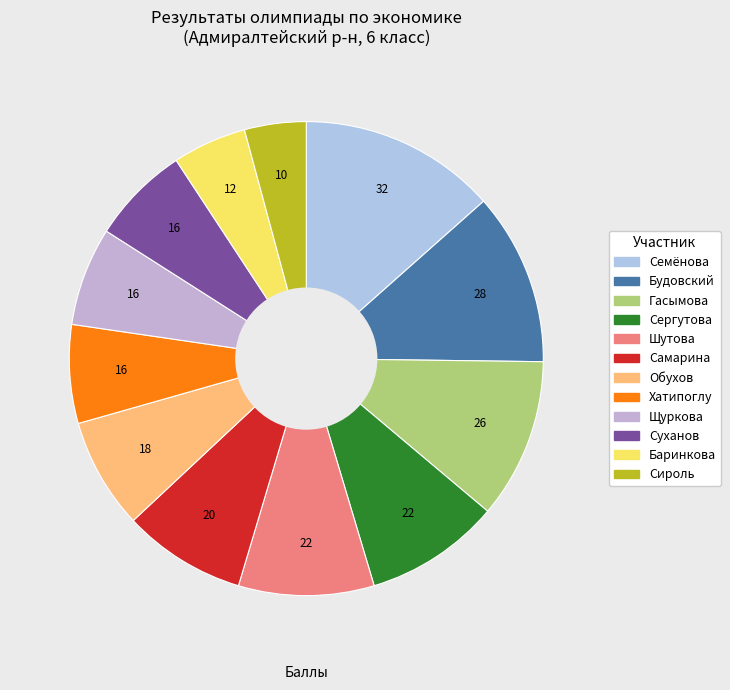

What is the largest slice in the pie chart?

ГБОУ Вторая СПб гимназия (Семёнова)